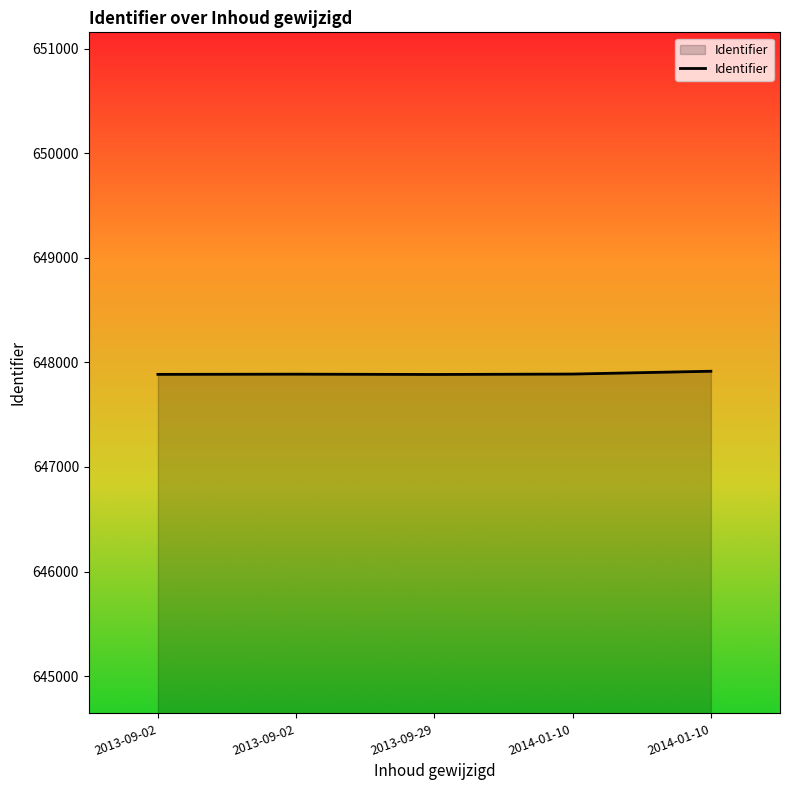

How many lines are shown in the chart?

1